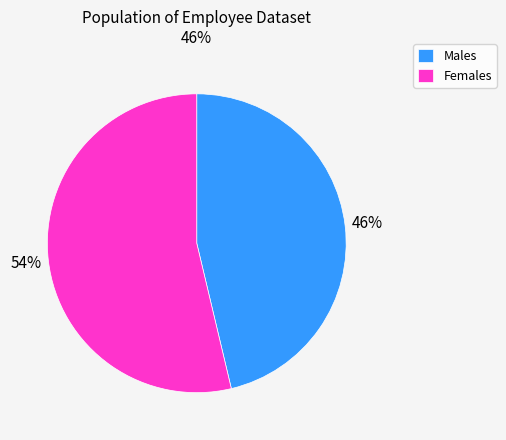

Is there a majority slice in this chart?

Yes